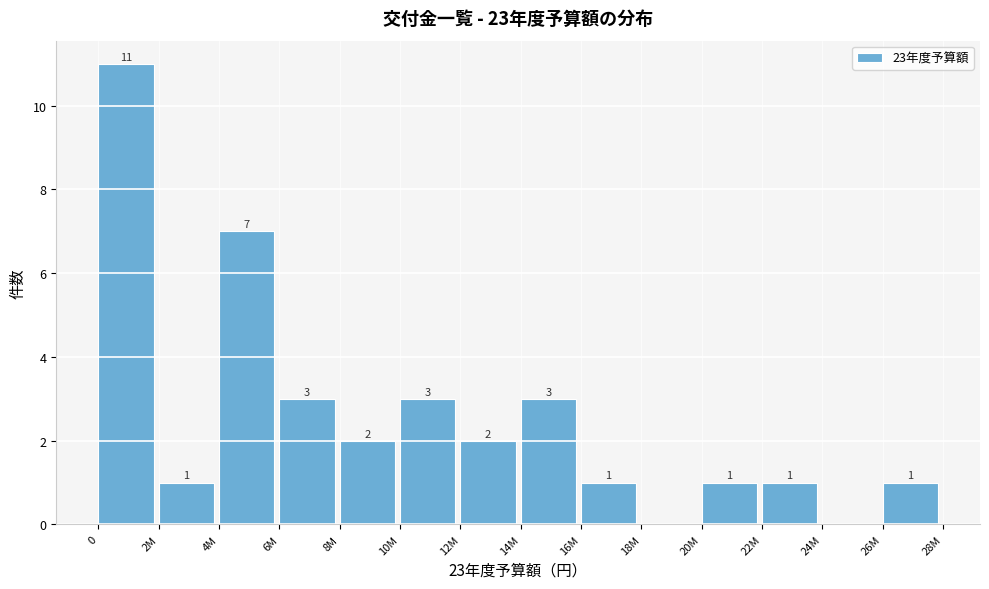

Reading left to right, extract all data points from this chart.

0=11	2M=1	4M=7	6M=3	8M=2	10M=3	12M=2	14M=3	16M=1	18M=0	20M=1	22M=1	24M=0	26M=1